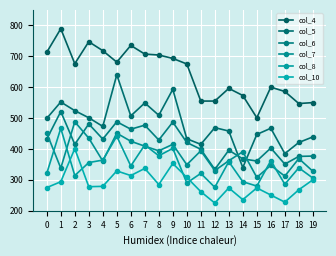

What is the total value across all series at 8?

2699